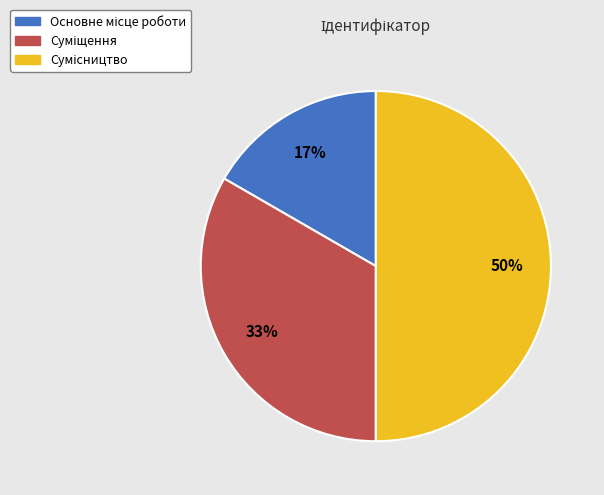

To the nearest percent, what is the difference between the largest and smallest slice percentages?

33%